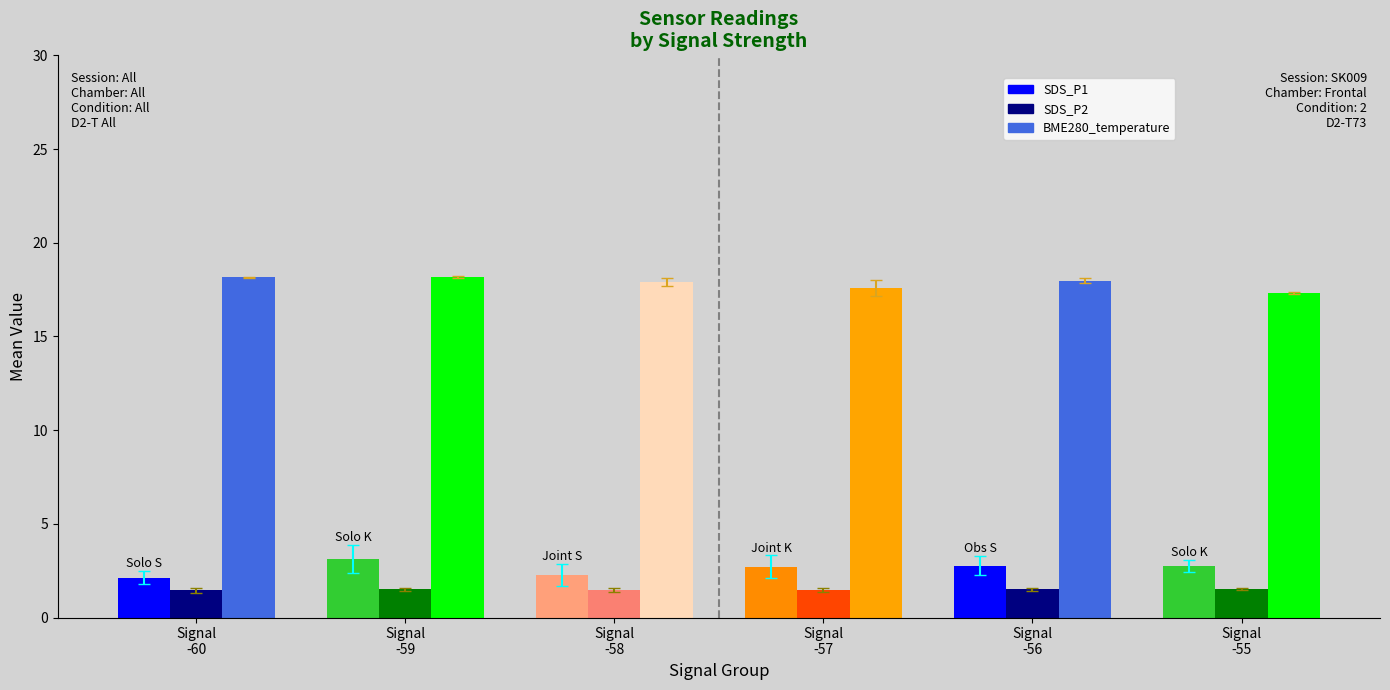

List the series in order of their peak value, highest first.

BME280_temperature, SDS_P1, SDS_P2